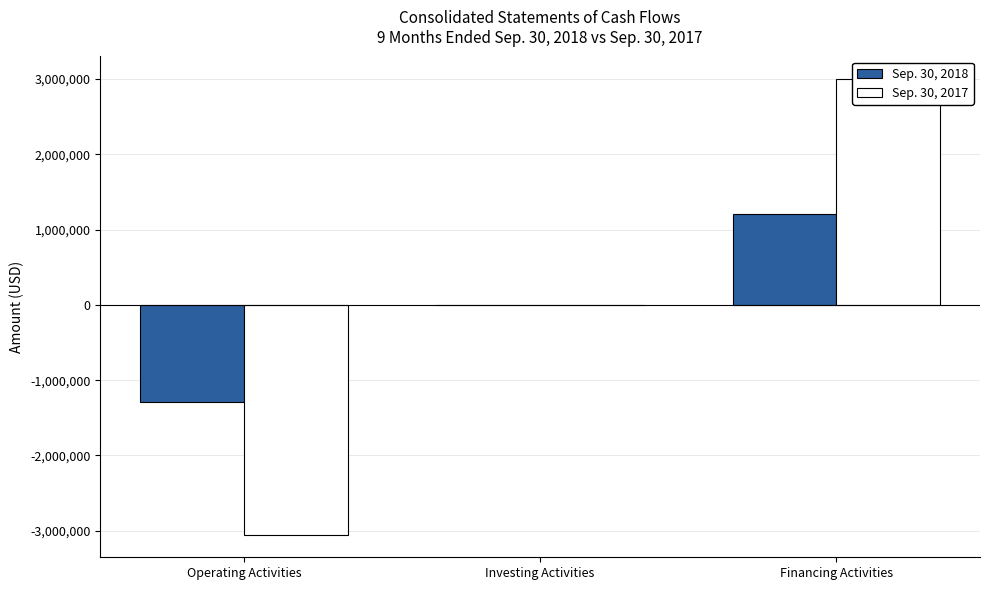

What is the difference between the highest and lowest values at Operating Activities?

1756722